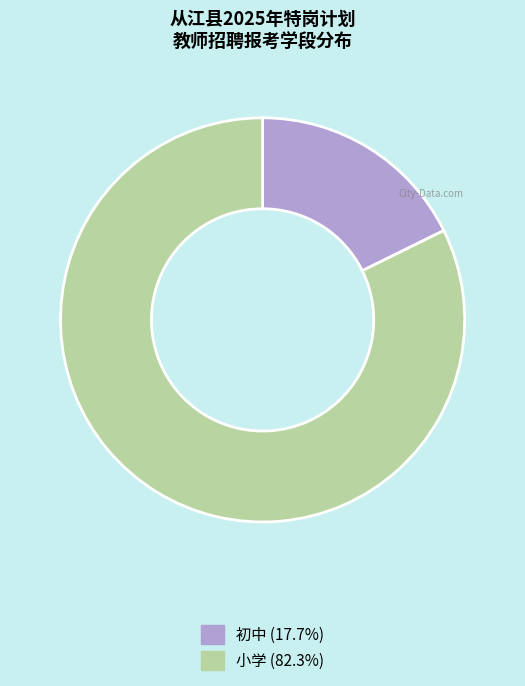

Does 初中 account for over 50% of the chart?

No